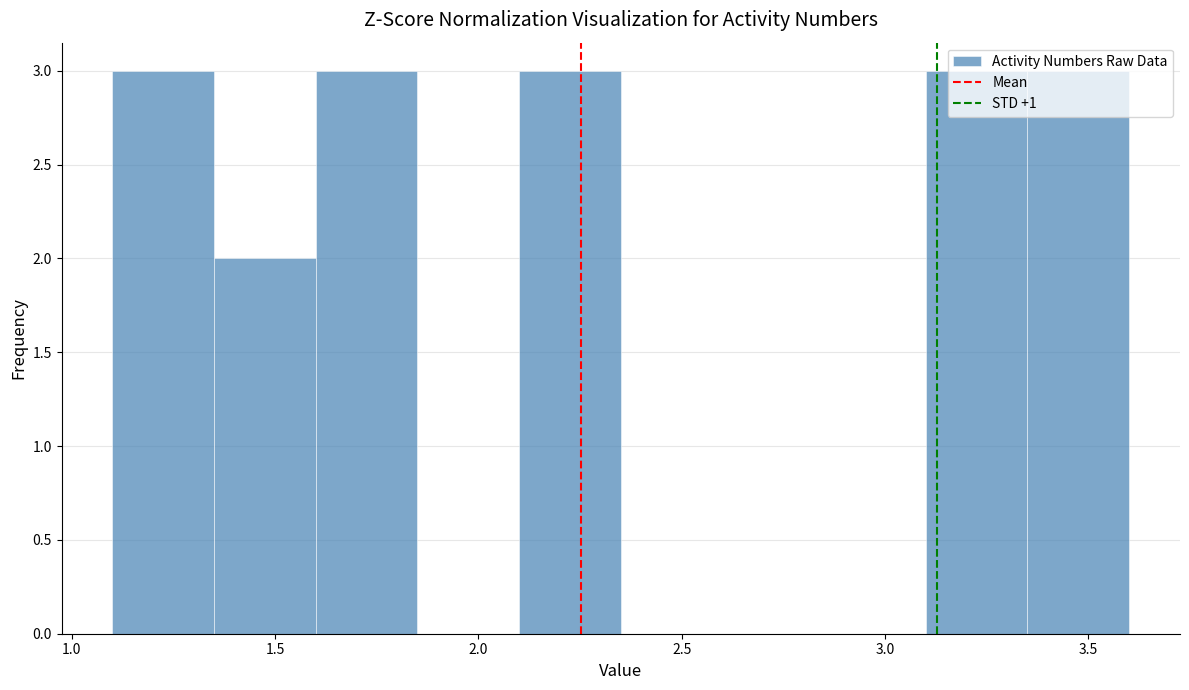

Reading left to right, transcribe this chart: for each bar, give the range it covers on the x-axis and its height. The values are not printed on the chart, so give them approximately, as read against the axis.

1.10 to 1.35: 3
1.35 to 1.60: 2
1.60 to 1.85: 3
1.85 to 2.10: 0
2.10 to 2.35: 3
2.35 to 2.60: 0
2.60 to 2.85: 0
2.85 to 3.10: 0
3.10 to 3.35: 3
3.35 to 3.60: 3